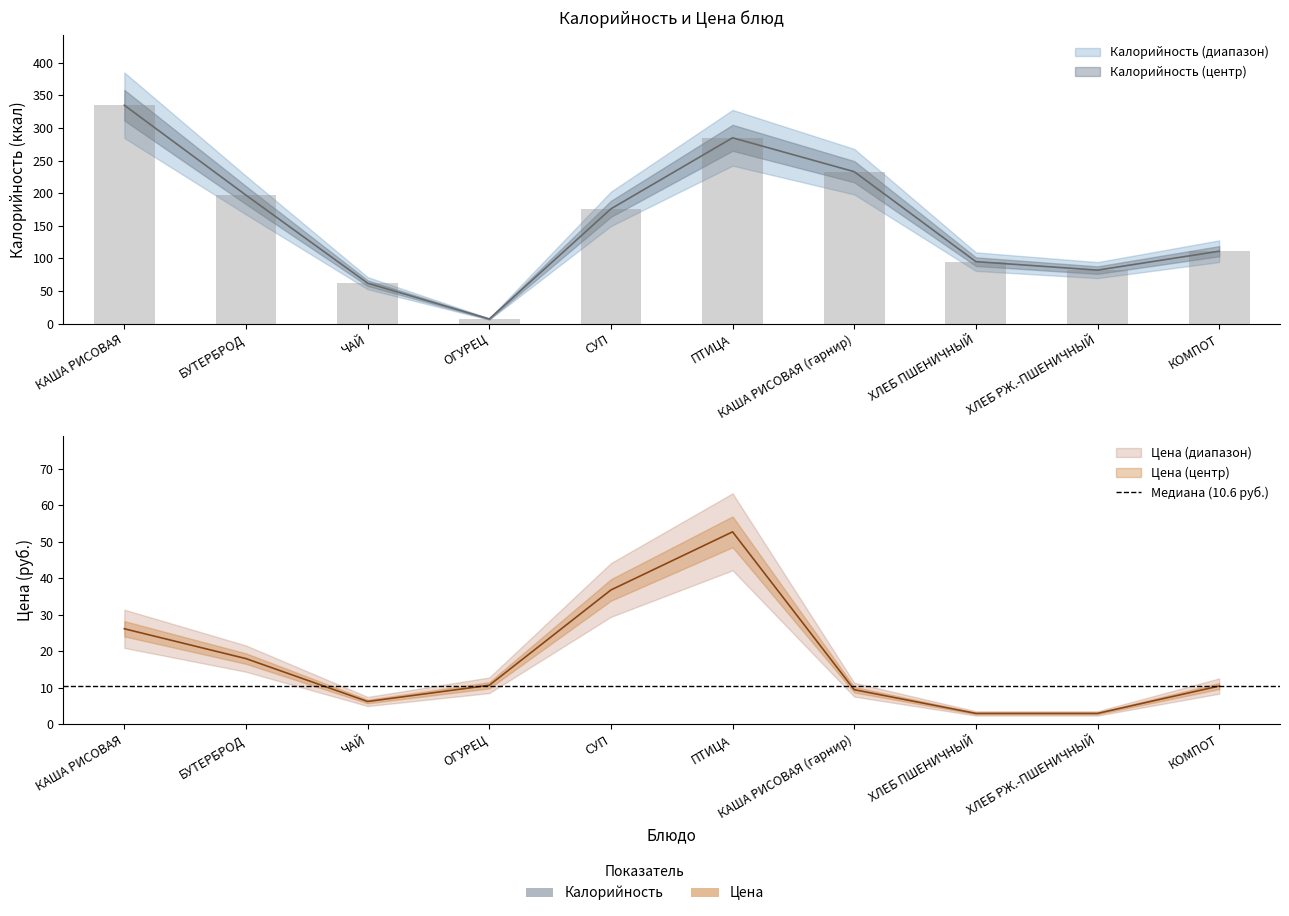

What is the label of the 9th bar from the left?

ХЛЕБ РЖ.-ПШЕНИЧНЫЙ